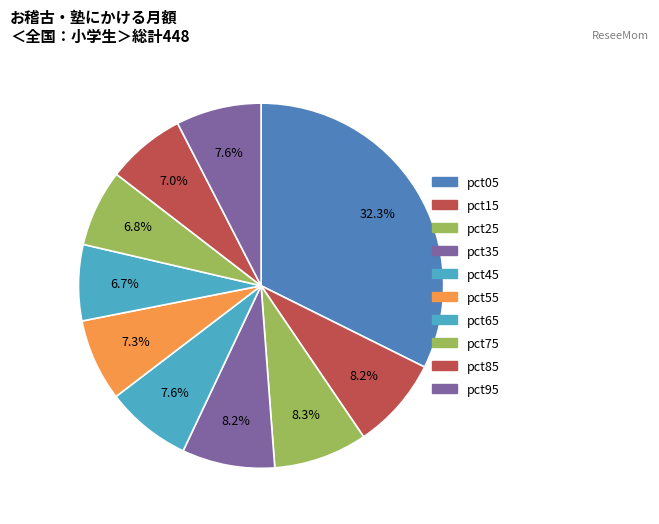

How many segments does this pie chart have?

10